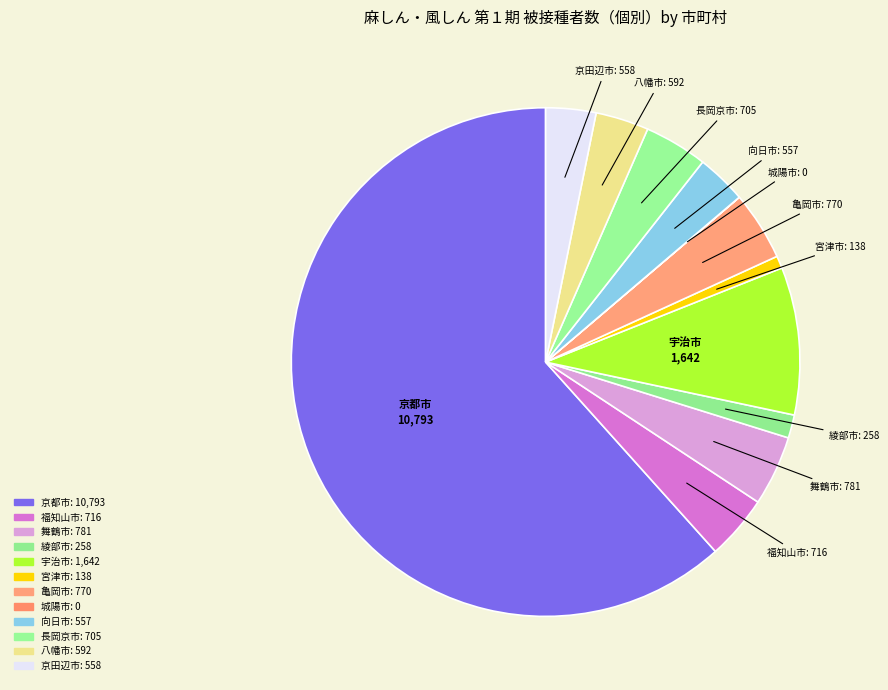

Which category accounts for the majority?

京都市